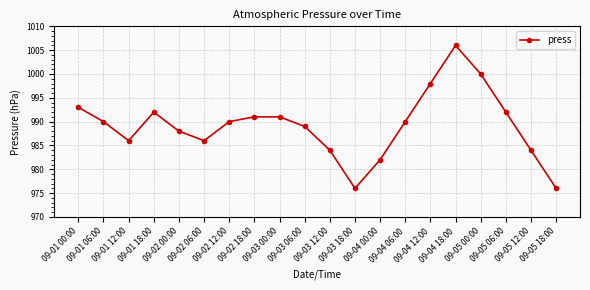

What is the value of the 1st point from the left?

993